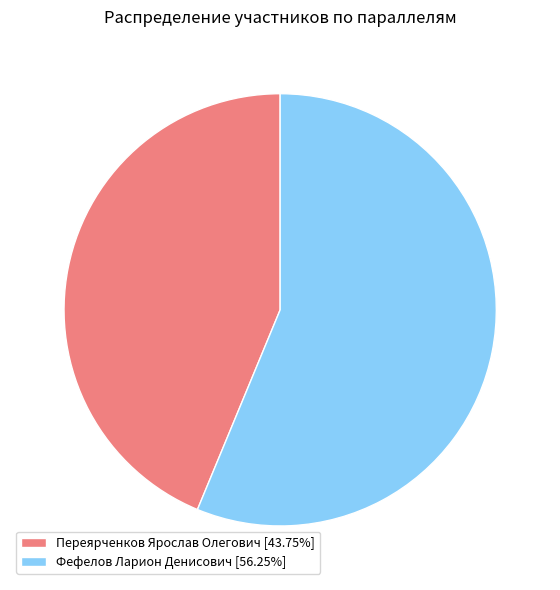

What is the ratio of the value at Фефелов Ларион Денисович [56.25%] to the value at Переярченков Ярослав Олегович [43.75%]?

1.3